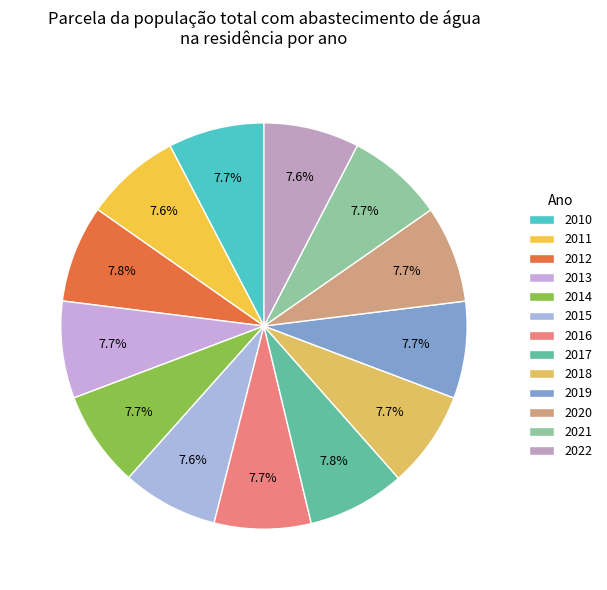

What is the smallest slice in the pie chart?

2022